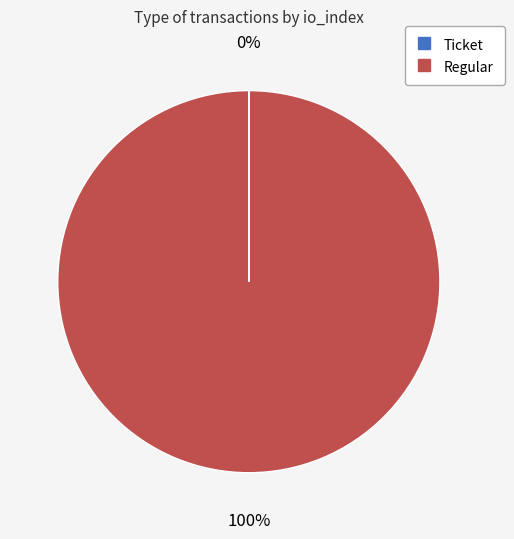

To the nearest percent, what percentage of the pie is Regular?

100%